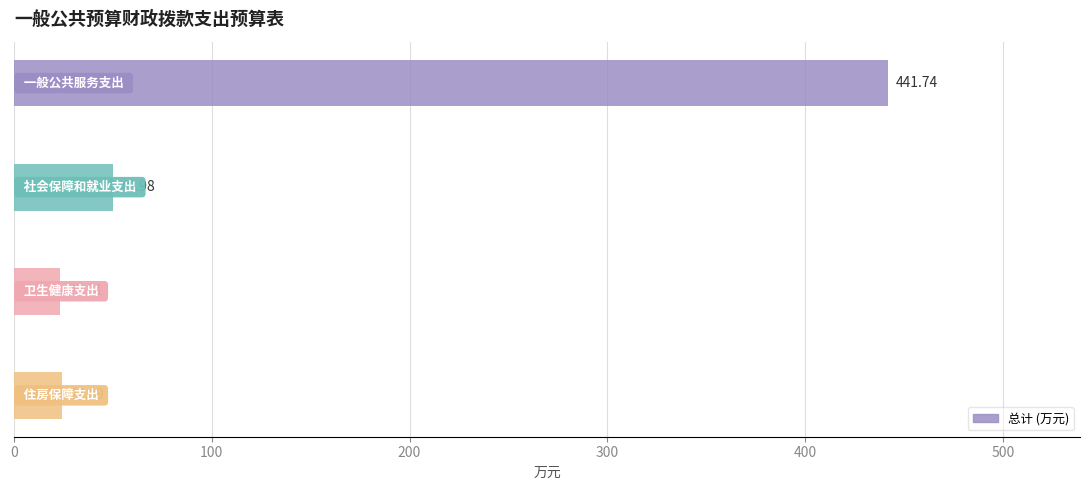

What is the average value?

134.8